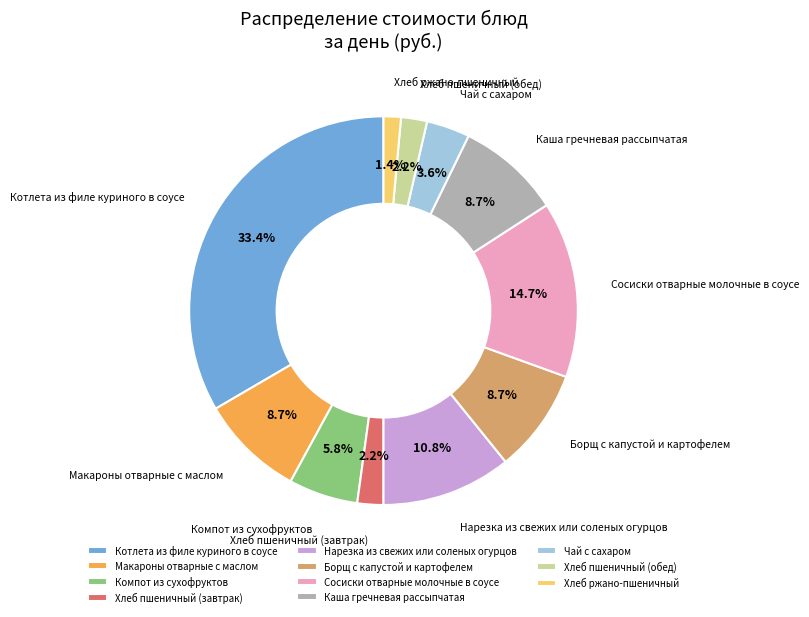

Is there a majority slice in this chart?

No